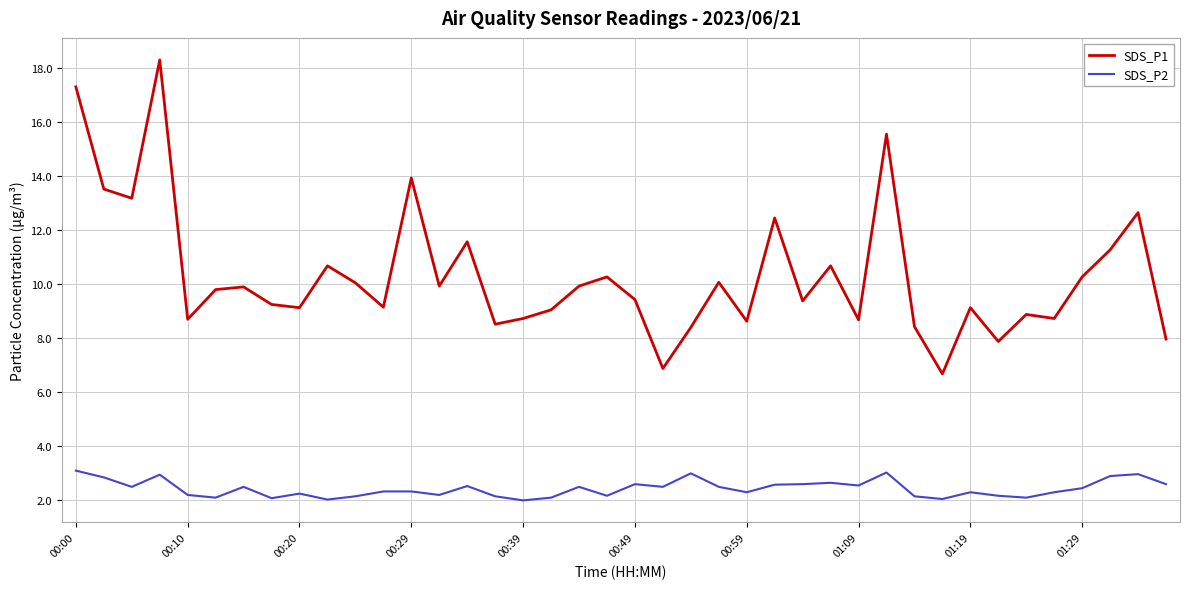

True or false: SDS_P1 and SDS_P2 cross at least once.

False